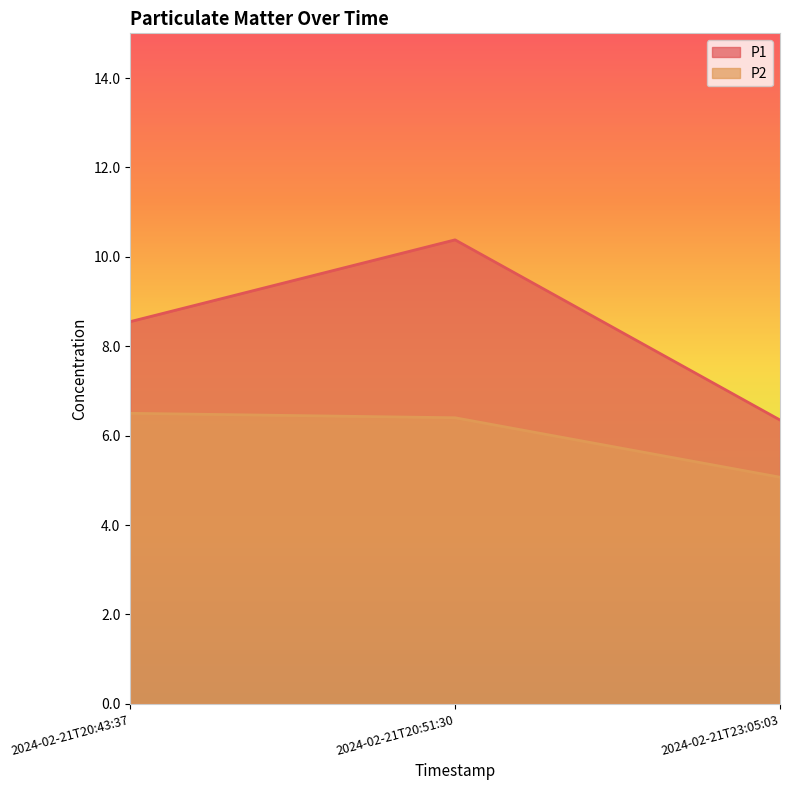

At how many categories does at least one series exceed 10?

1